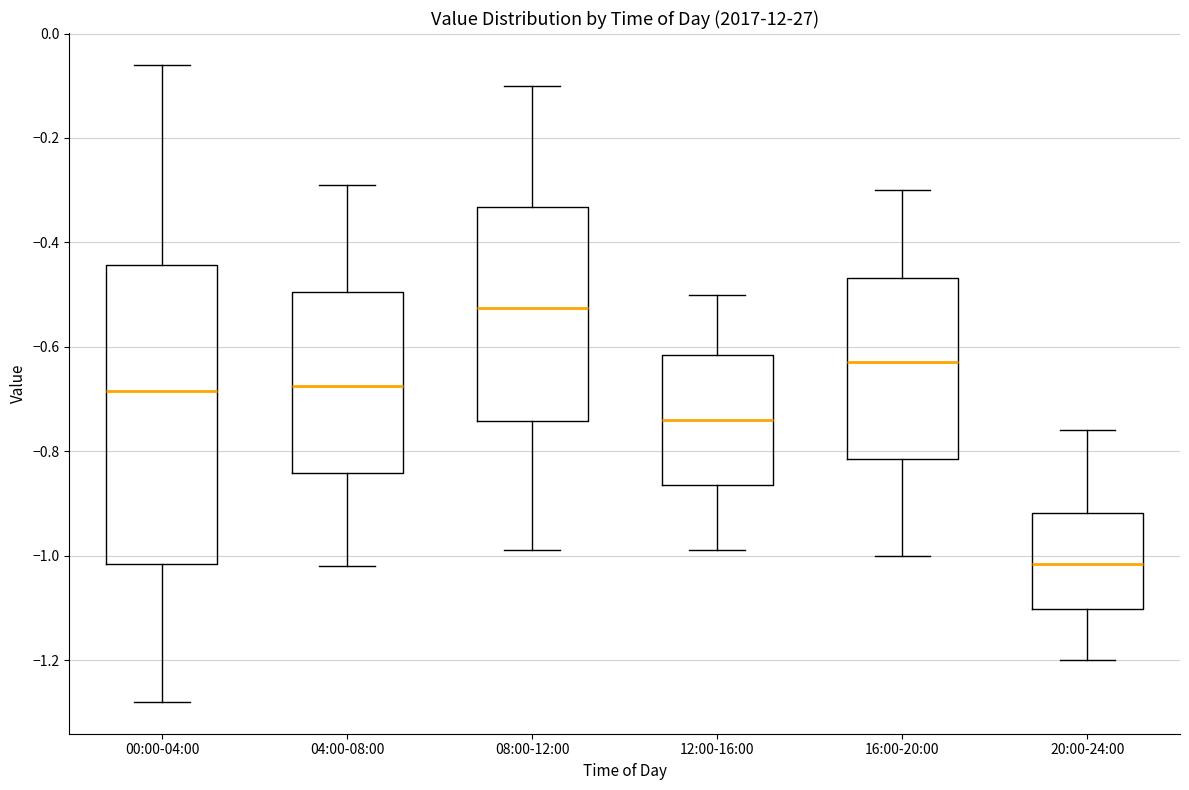

Comparing the boxes themselves (not the whiskers), which one is the tallest?

00:00-04:00